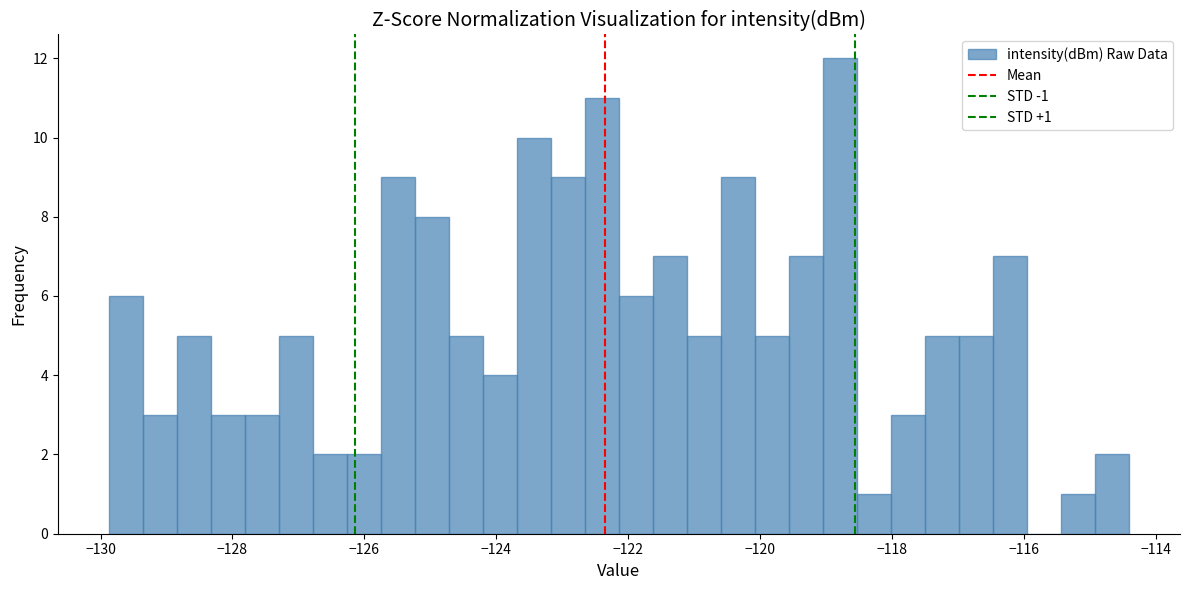

Around what value on the x-axis is the tallest bar? Give the approximate position of its centre, as read against the axis.

-118.8